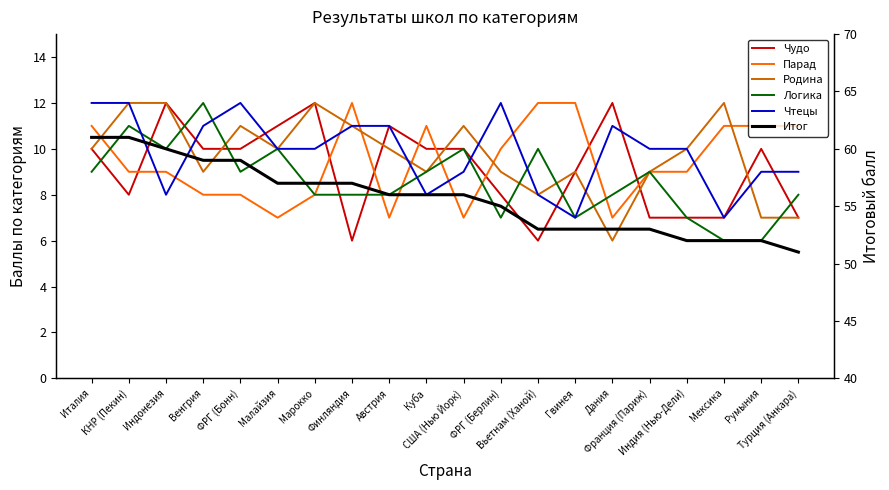

How many Чудо values are between 7 and 11?

15